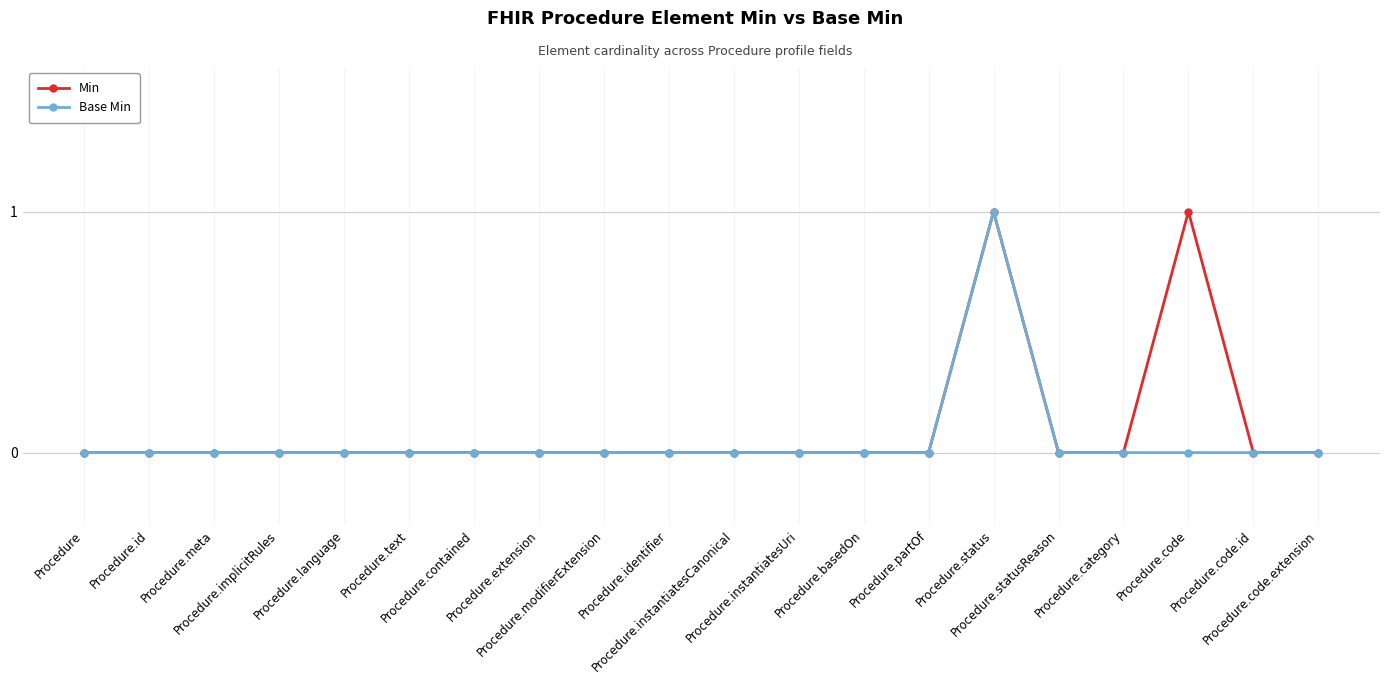

Is this an area chart (filled region under the line)?

No